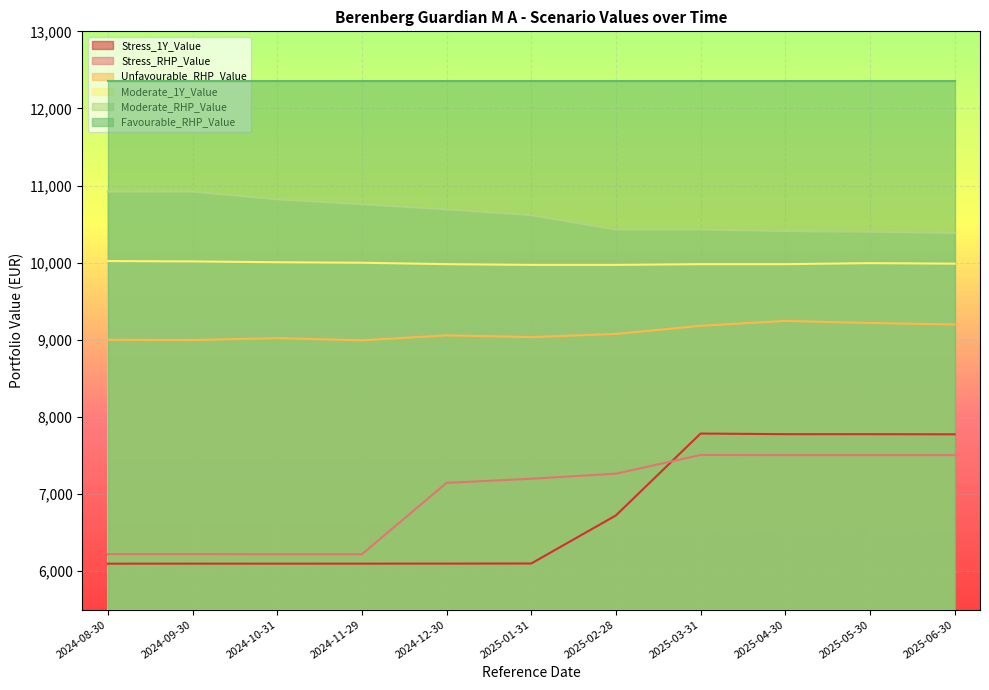

True or false: Unfavourable_RHP_Value has a value of 9034.3 at 2025-01-31.

True